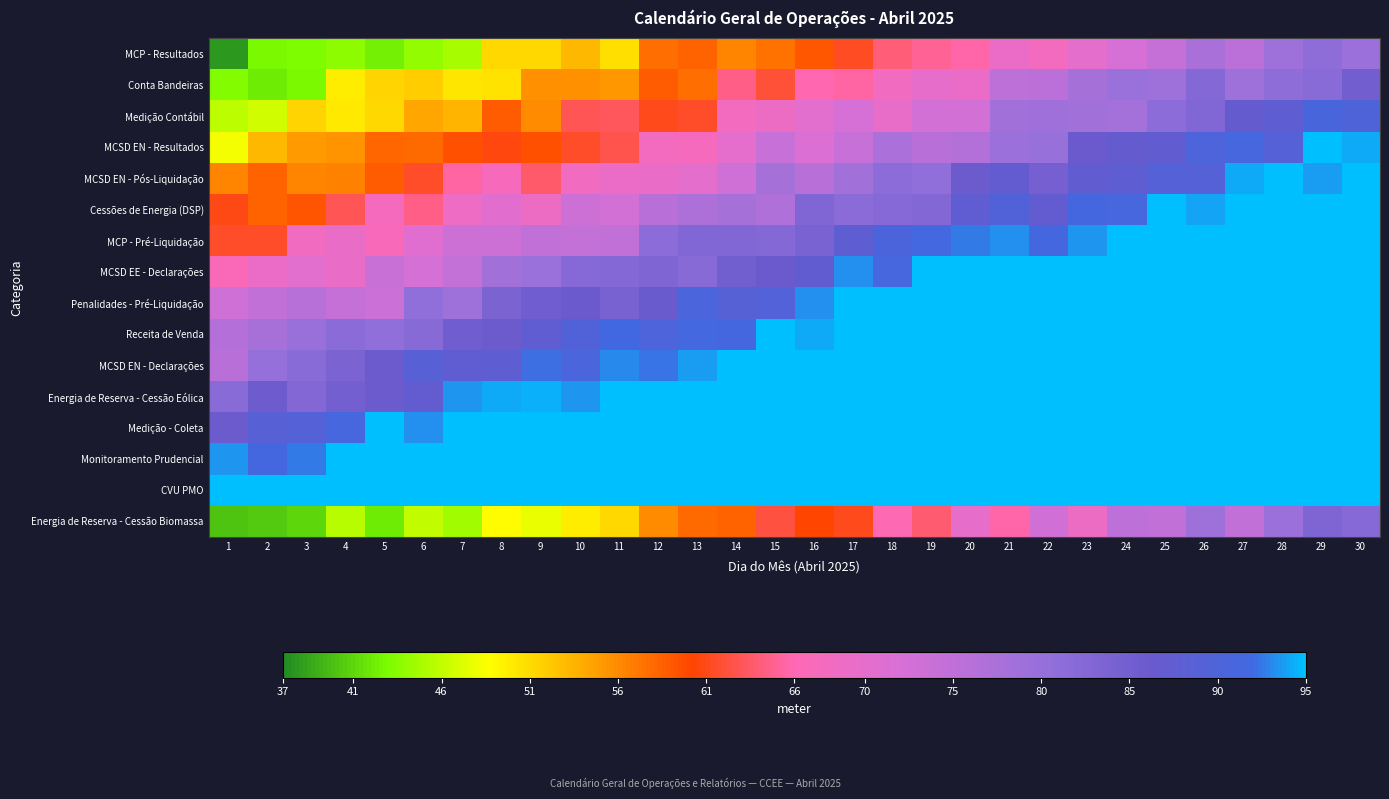

At 13, list the series in order from largest to smallest.

Energia de Reserva - Cessão Eólica, Medição - Coleta, Monitoramento Prudencial, CVU PMO, MCSD EN - Declarações, Receita de Venda, Penalidades - Pré-Liquidação, MCP - Pré-Liquidação, MCSD EE - Declarações, Cessões de Energia (DSP), MCSD EN - Pós-Liquidação, MCSD EN - Resultados, Medição Contábil, MCP - Resultados, Energia de Reserva - Cessão Biomassa, Conta Bandeiras